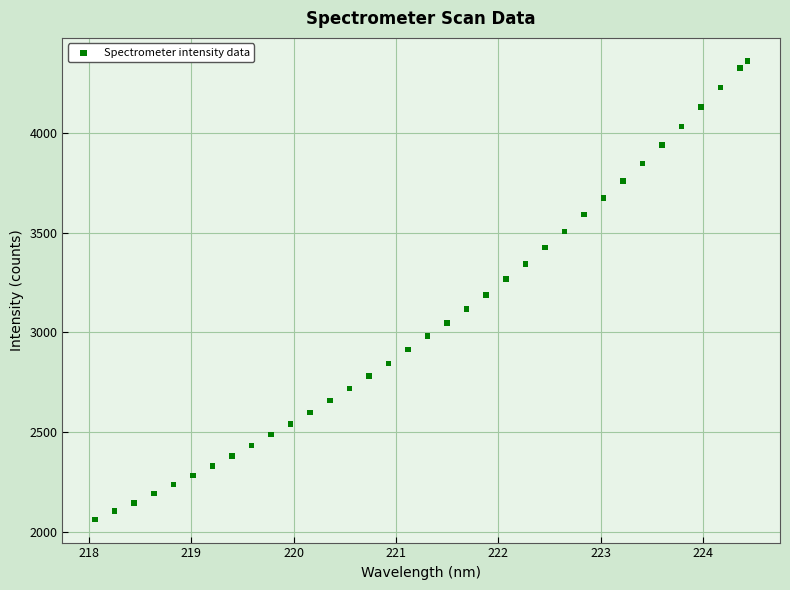

What is the range of Y values (max minus min)?

2298.2